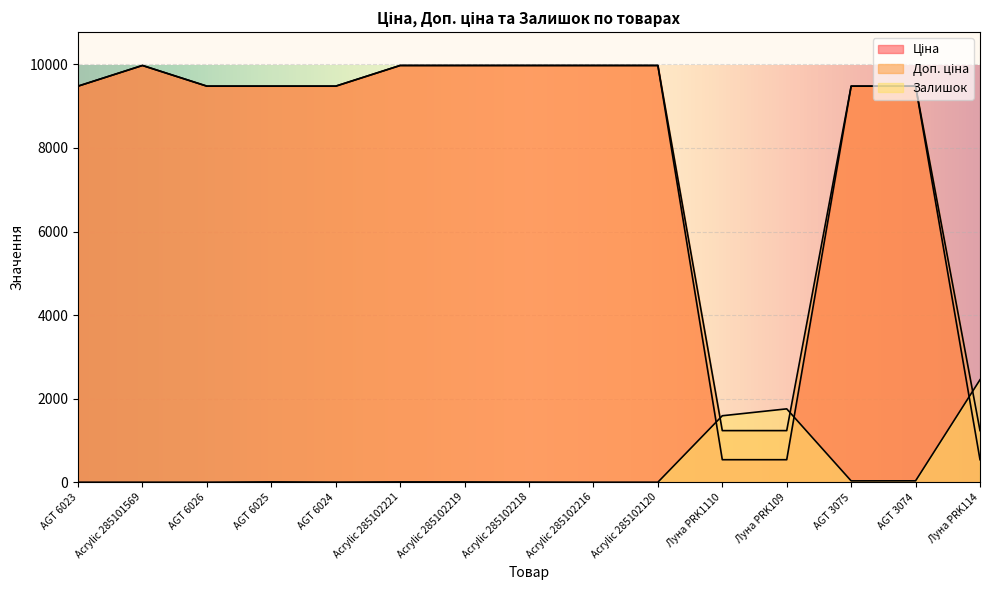

Which has a higher value, AGT 3075 or Acrylic 285102218?

Acrylic 285102218